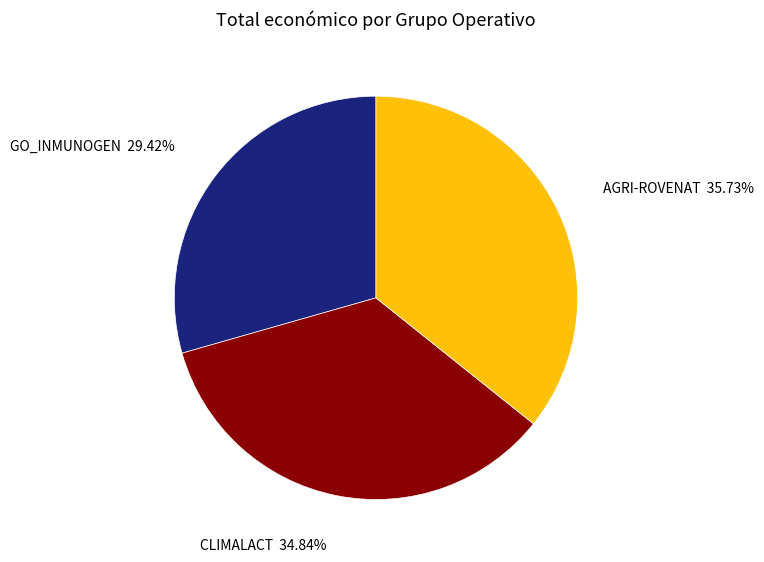

Approximately how many times larger is the value at AGRI-ROVENAT compared to GO_INMUNOGEN?

1.2